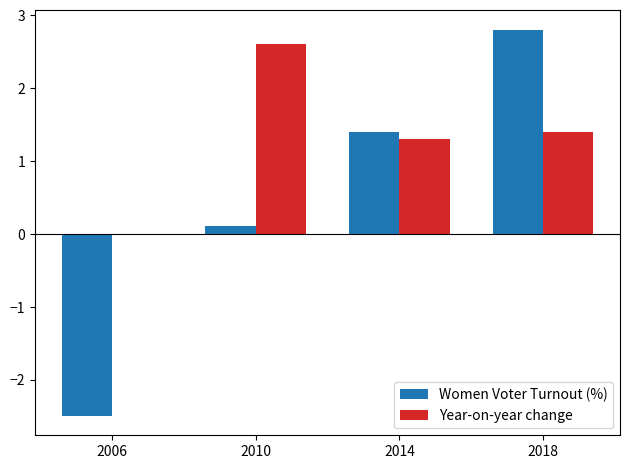

What is the sum of all Year-on-year change values?

5.3